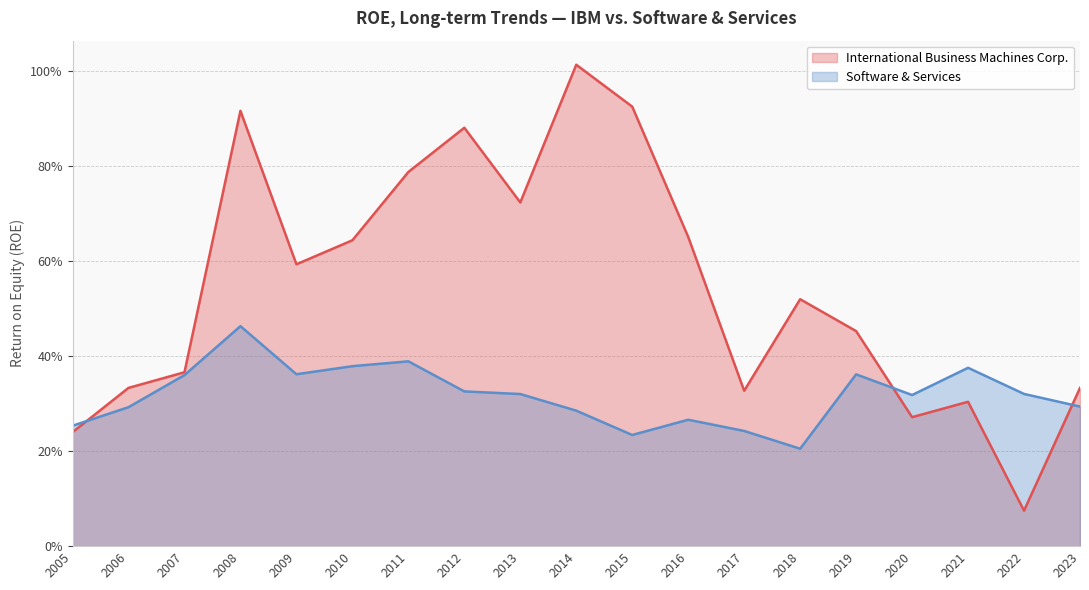

Does the chart have visible grid lines?

Yes